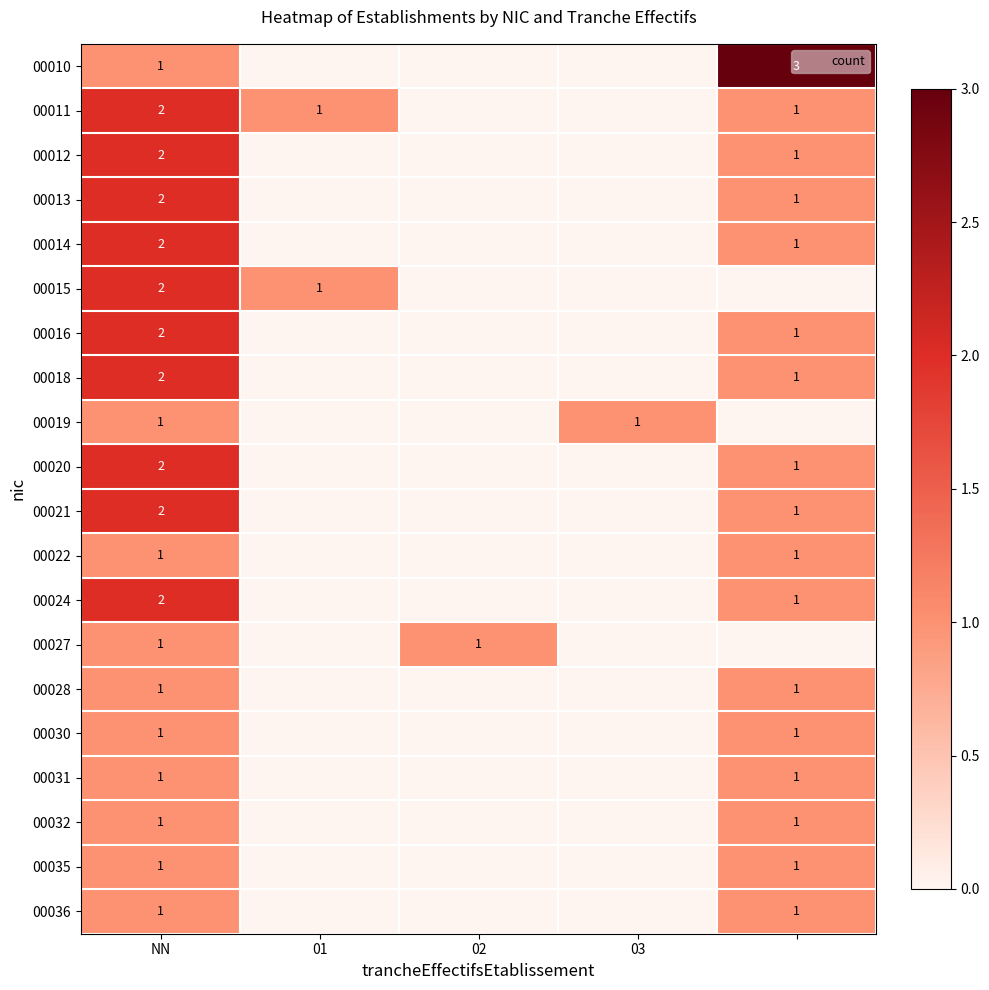

At 01, list the series in order from largest to smallest.

00011, 00015, 00010, 00012, 00013, 00014, 00016, 00018, 00019, 00020, 00021, 00022, 00024, 00027, 00028, 00030, 00031, 00032, 00035, 00036